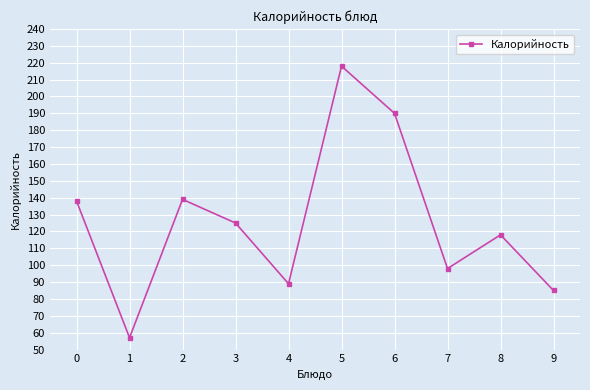

Reading right to left, what are all the values shown in this chart?

85	118	98	190	218	89	125	139	57	138